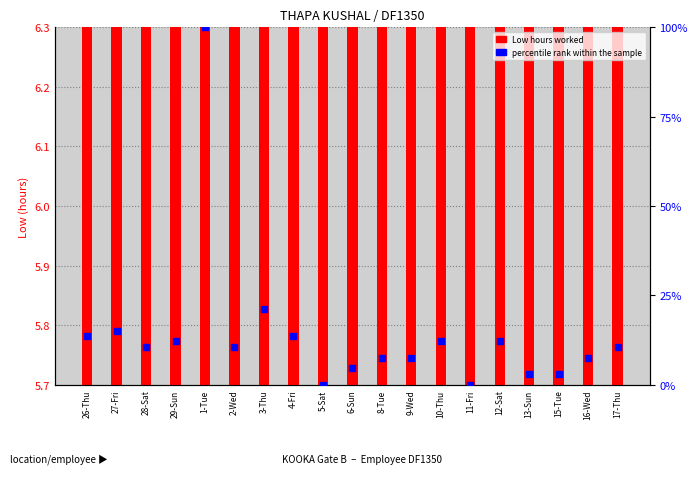

What is the total value across all series at 16-Wed?

19.7